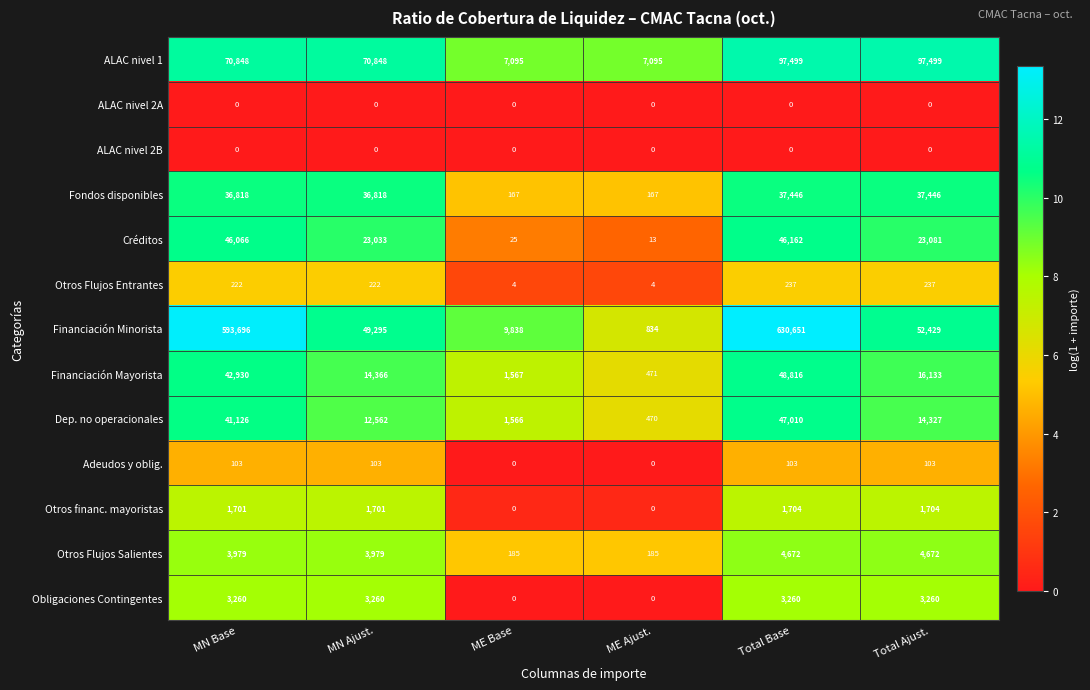

How many values in the Financiación Mayorista series are below 16133?

3